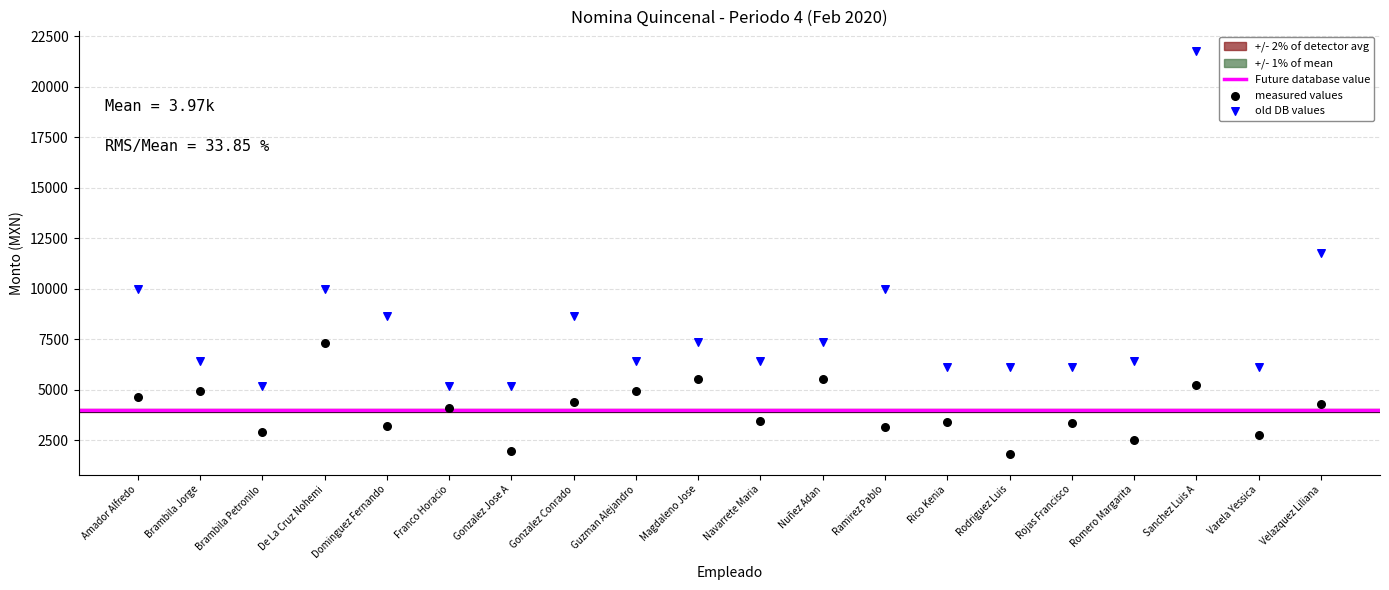

Which series contains the lowest Y value?

measured values